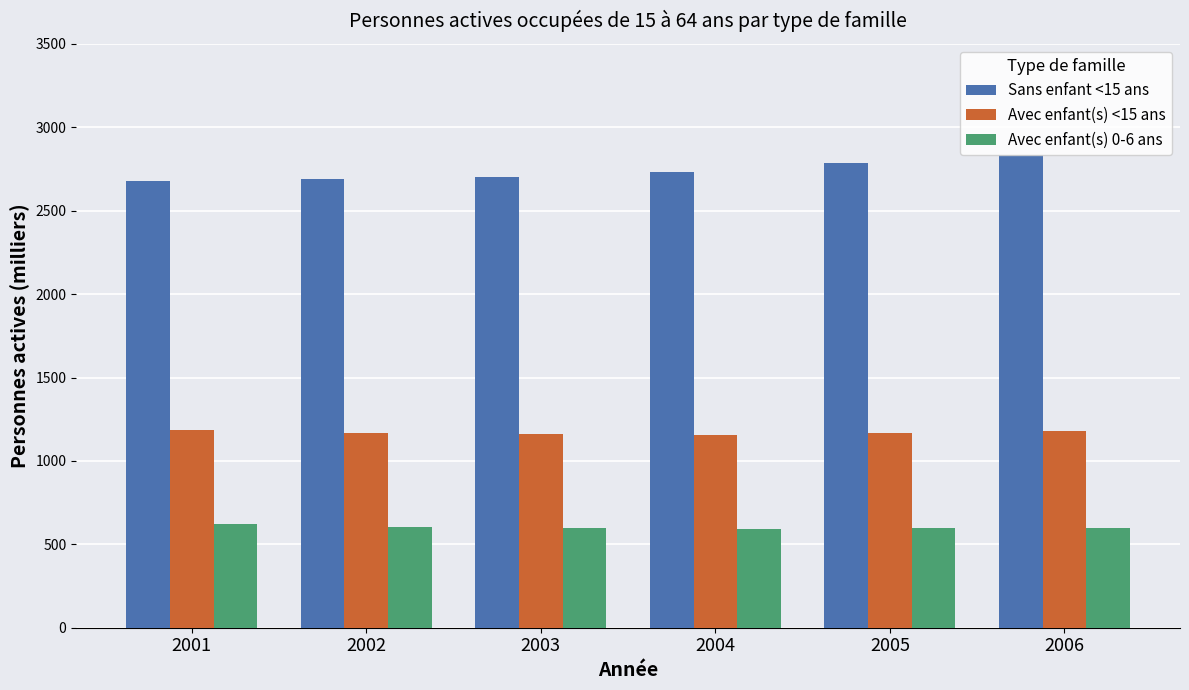

What is the minimum value shown in the chart?

593.6